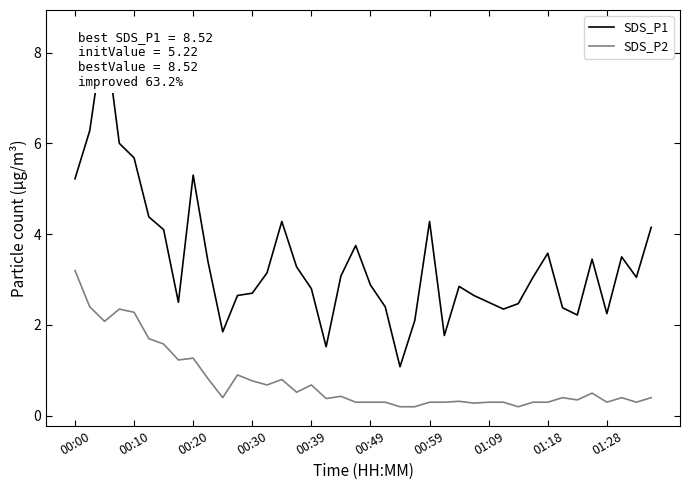

True or false: SDS_P2 and SDS_P1 cross at least once.

False